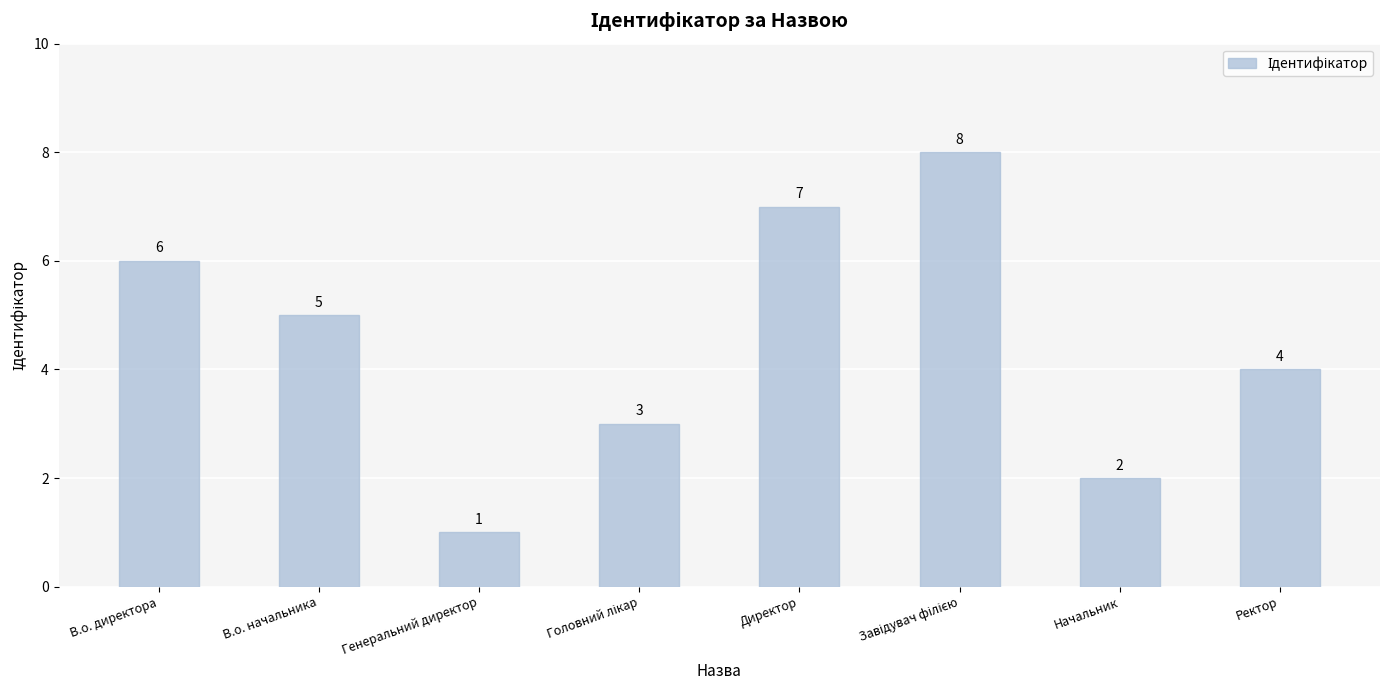

Which has a higher value, Генеральний директор or В.о. директора?

В.о. директора